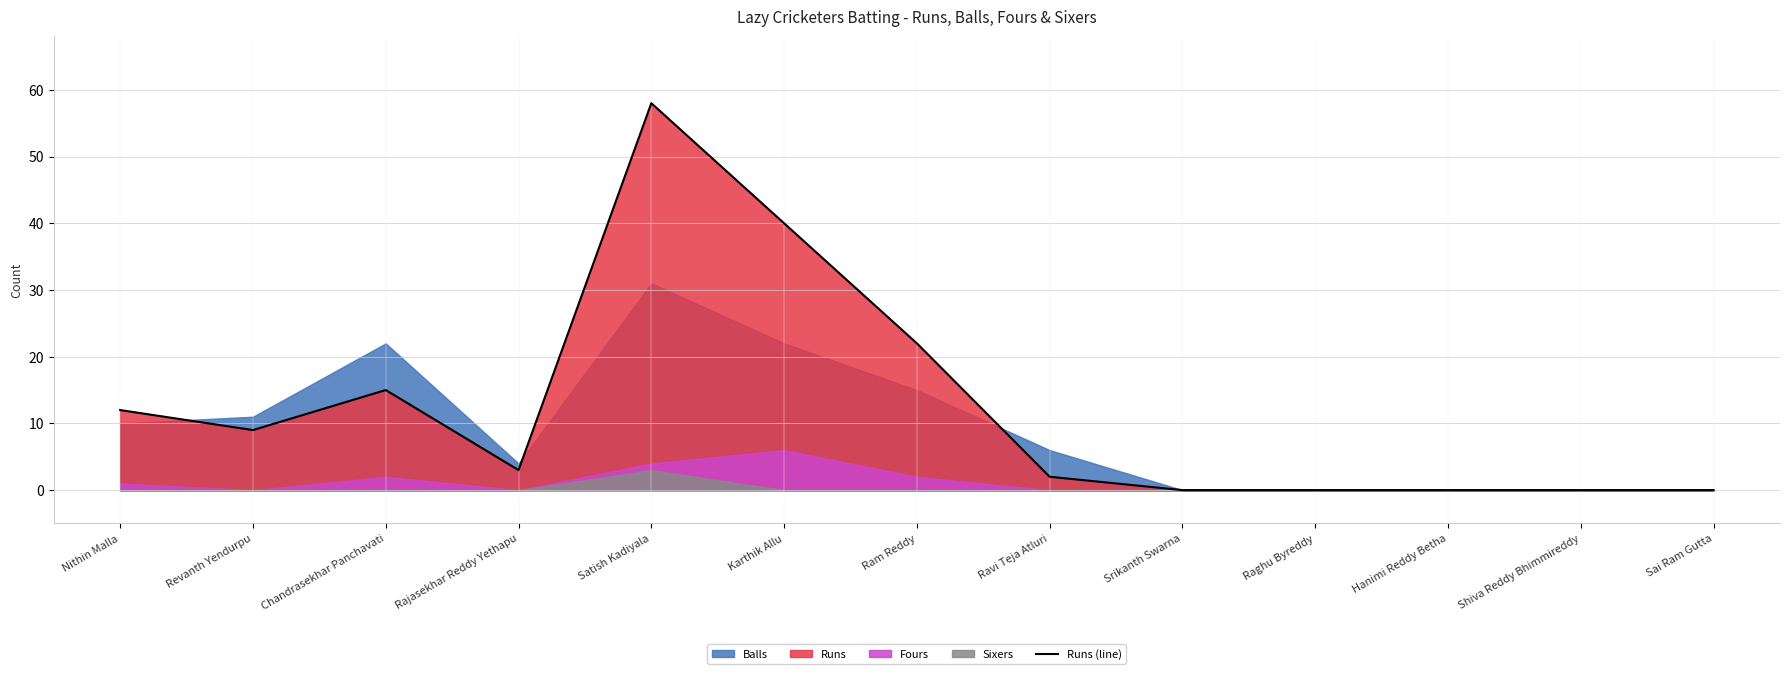

Does the chart display data point markers on the line(s)?

No